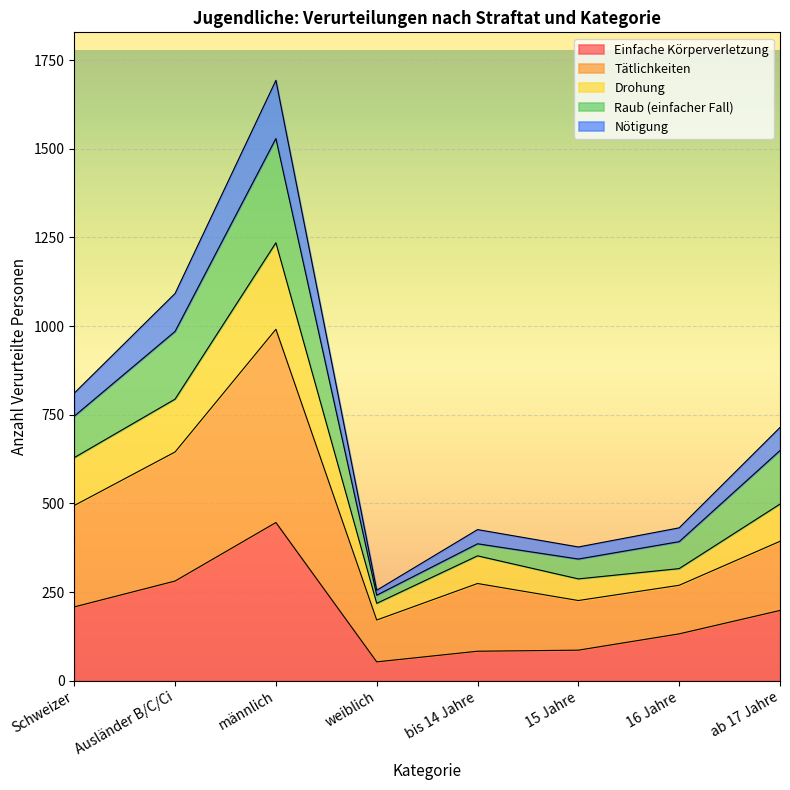

Is the value of Drohung at 15 Jahre greater than the value of Nötigung at ab 17 Jahre?

No